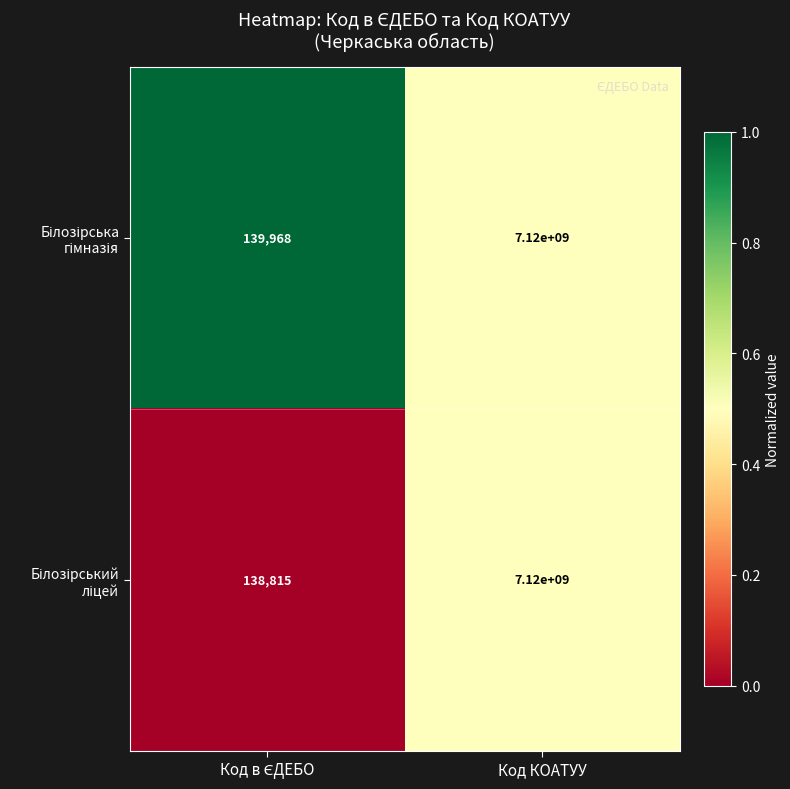

What is the maximum value shown in the chart?

7120000000